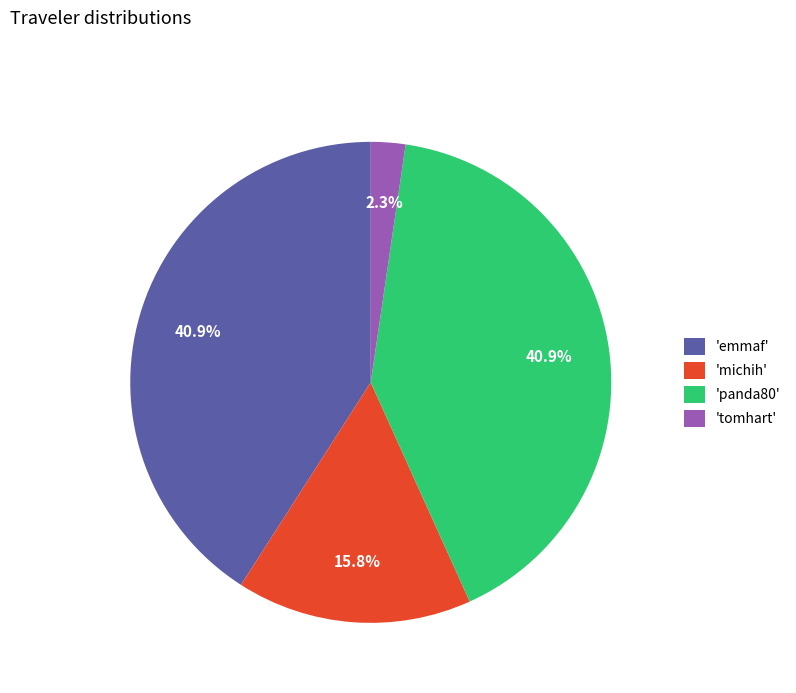

To the nearest percent, what is the difference between the largest and smallest slice percentages?

39%